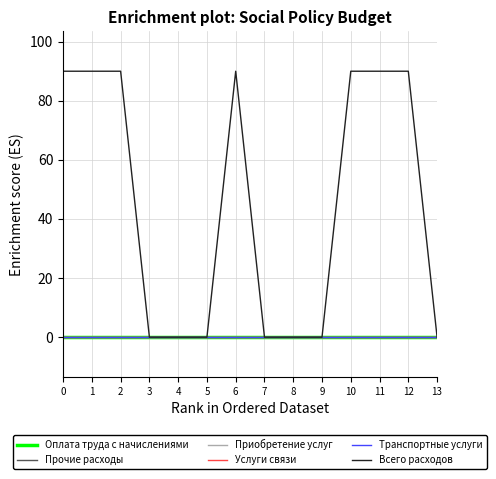

Is this an area chart (filled region under the line)?

No